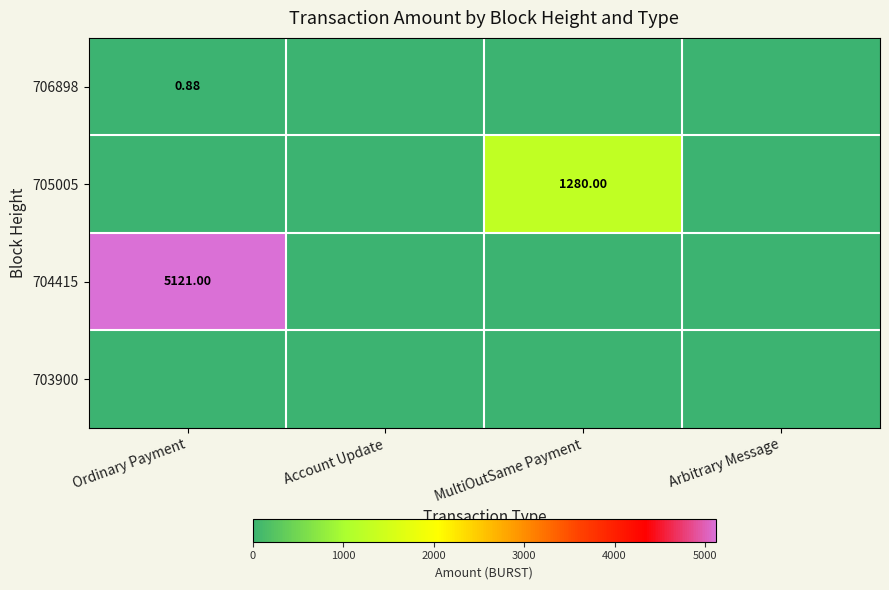

Which category has the lowest value in the 703900 series?

Ordinary Payment